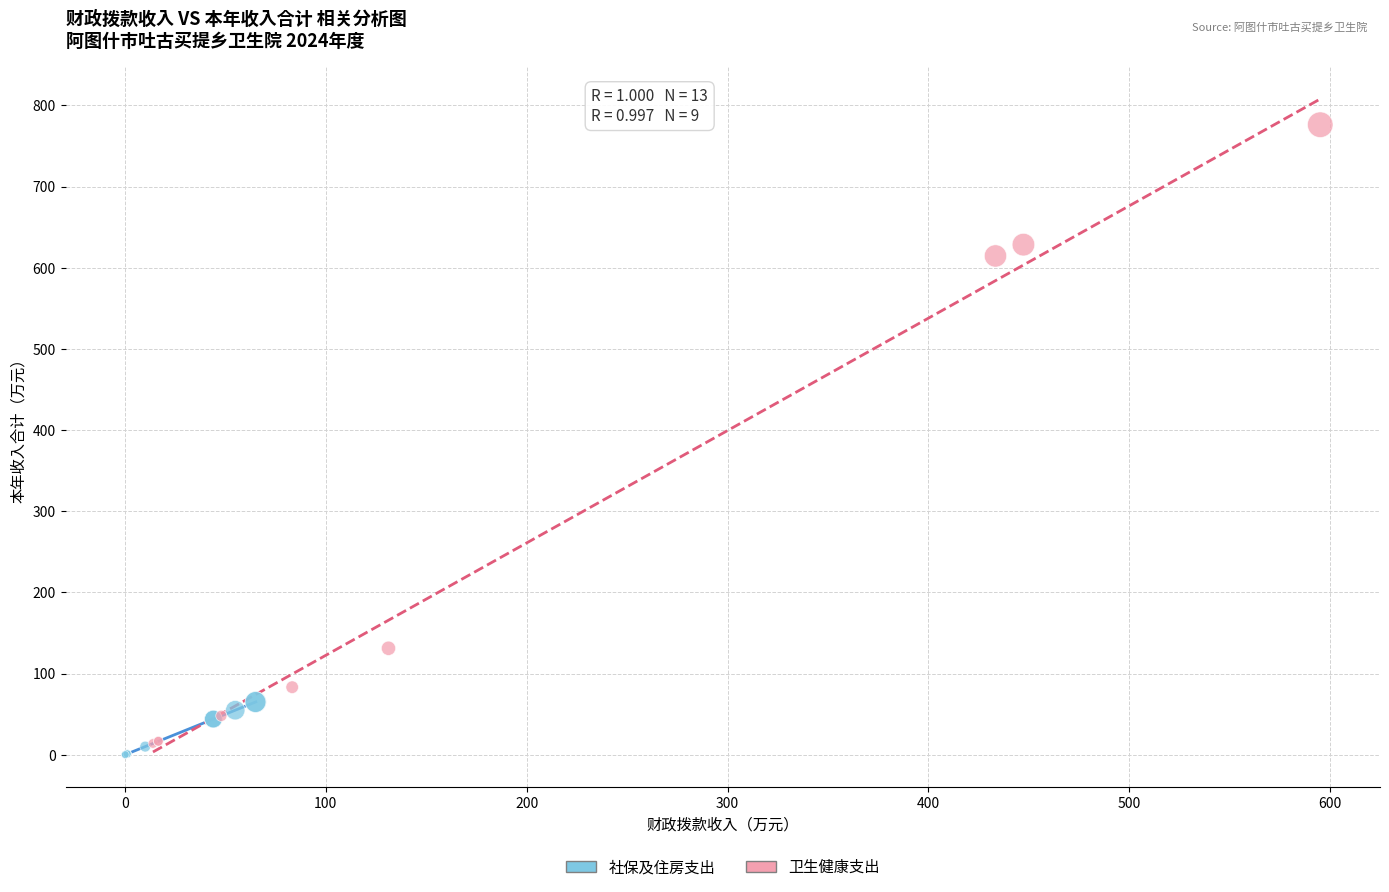

Which series reaches the maximum Y coordinate?

卫生健康支出